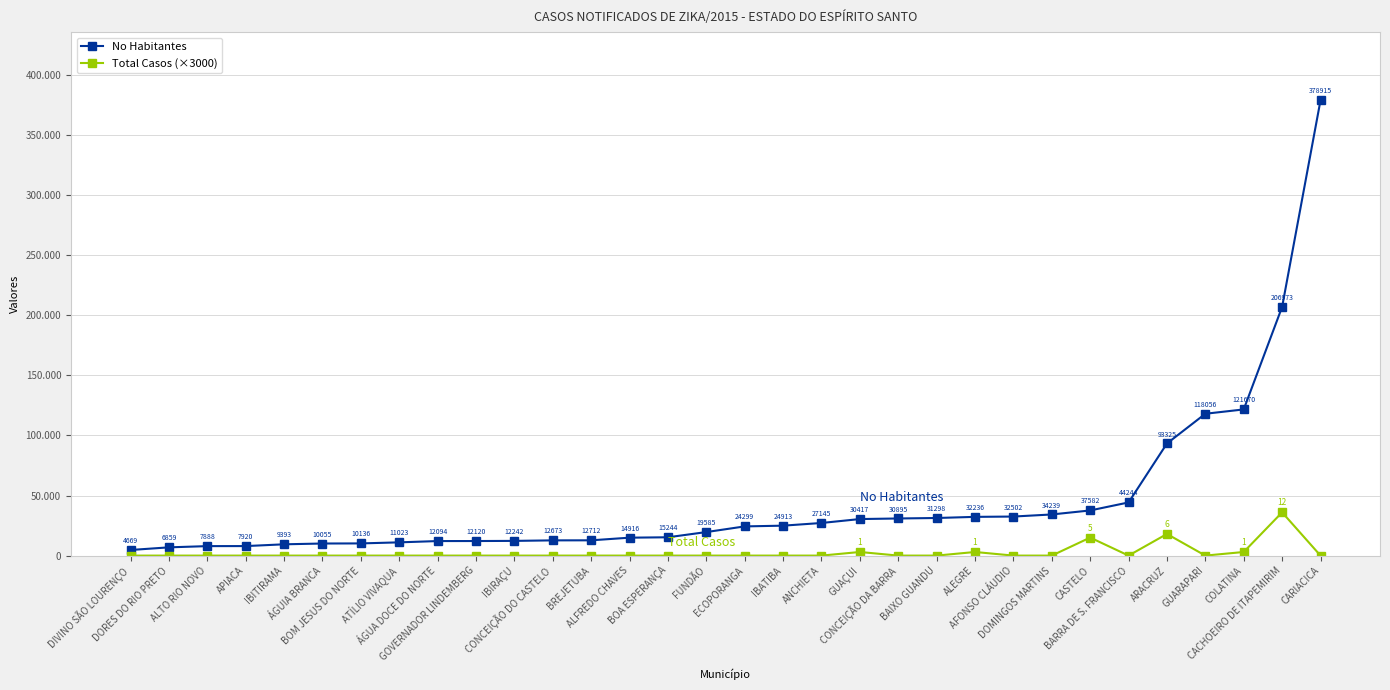

What are all the series names shown in the legend?

No Habitantes, Total Casos (×3000)